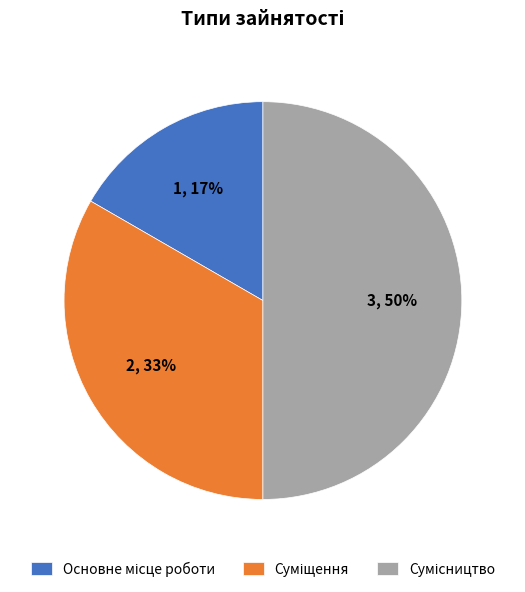

To the nearest percent, what is the difference between the largest and smallest slice percentages?

33%